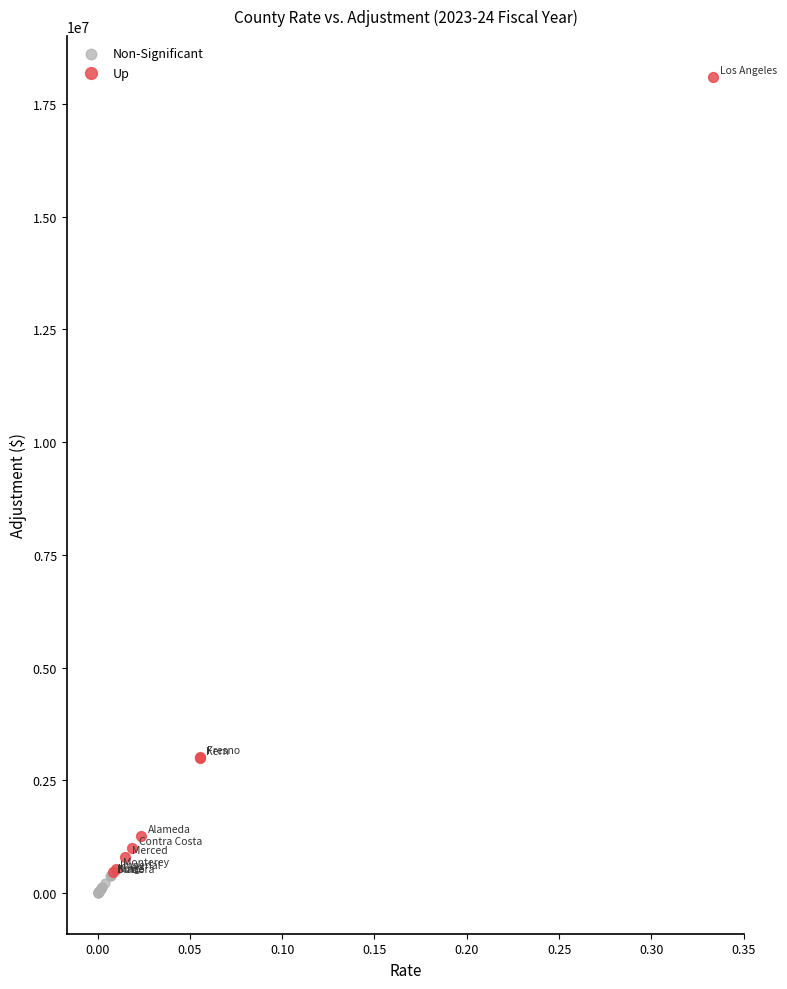

Which series has the largest Y range (max minus min)?

Up